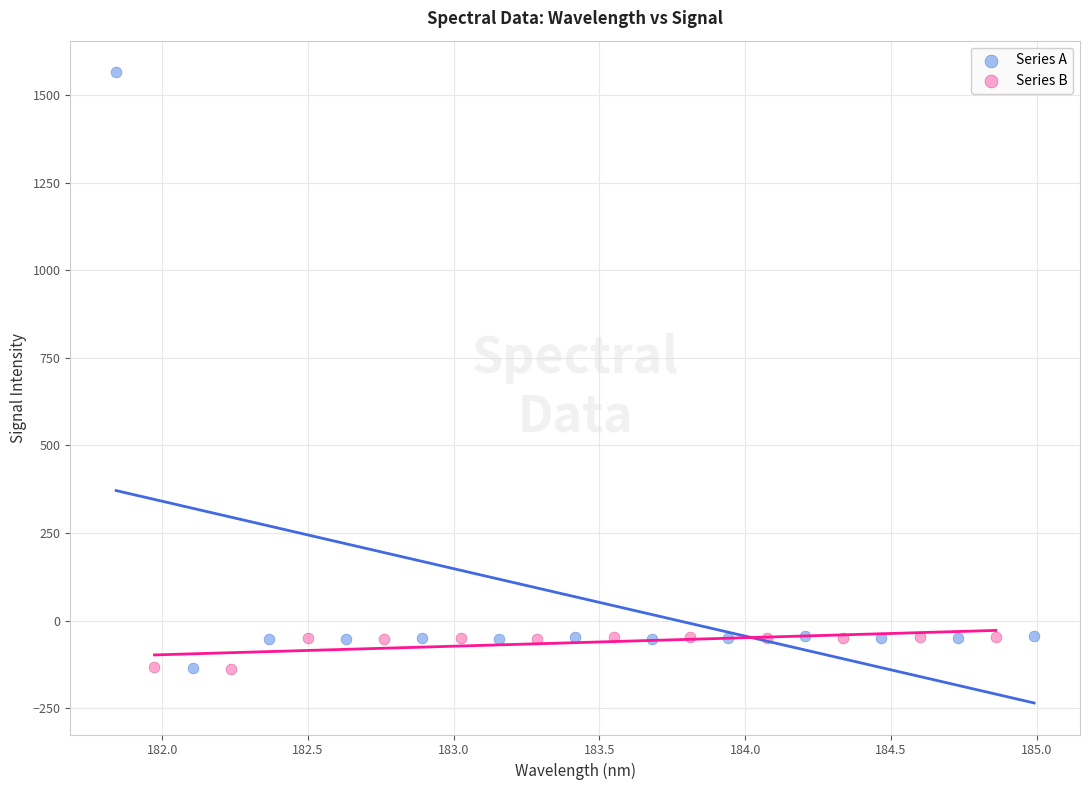

Which series has the widest spread of Y values?

Series A